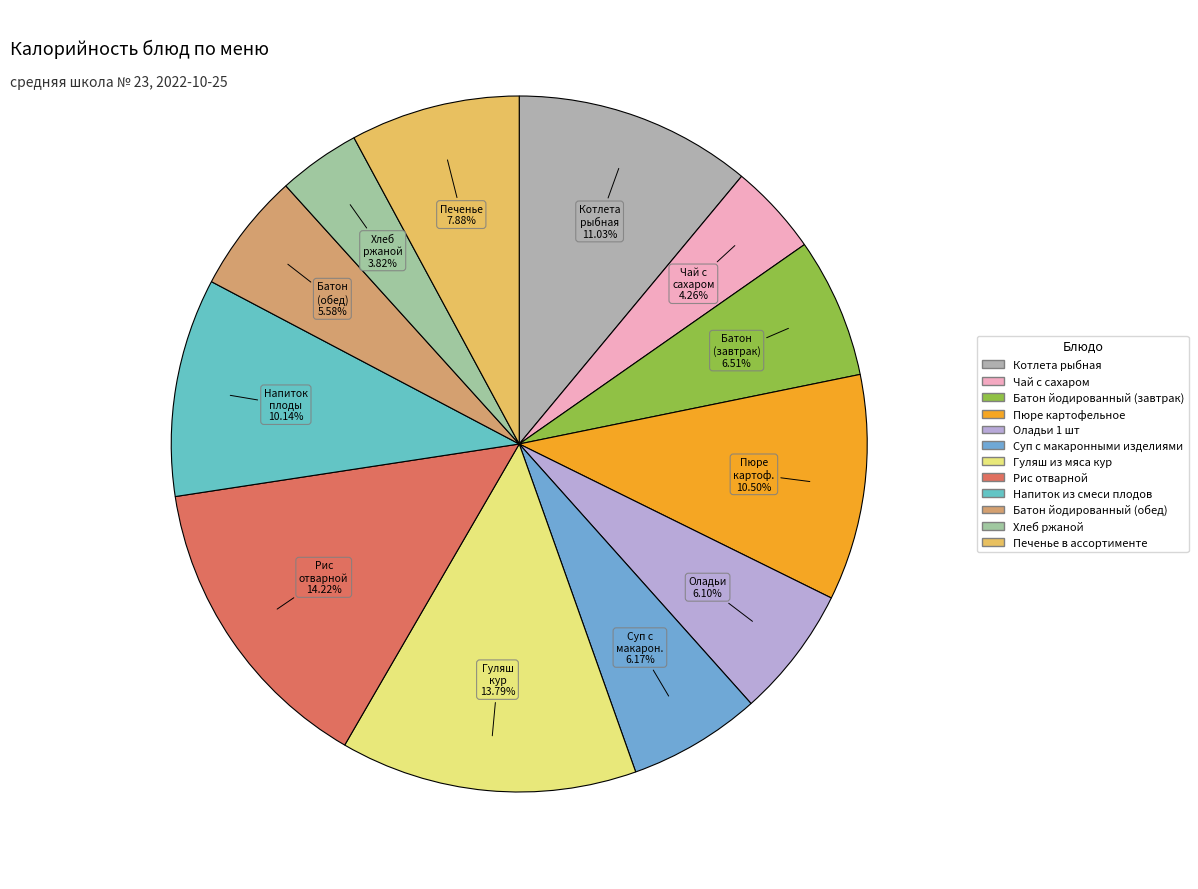

Count the number of slices in the pie.

12